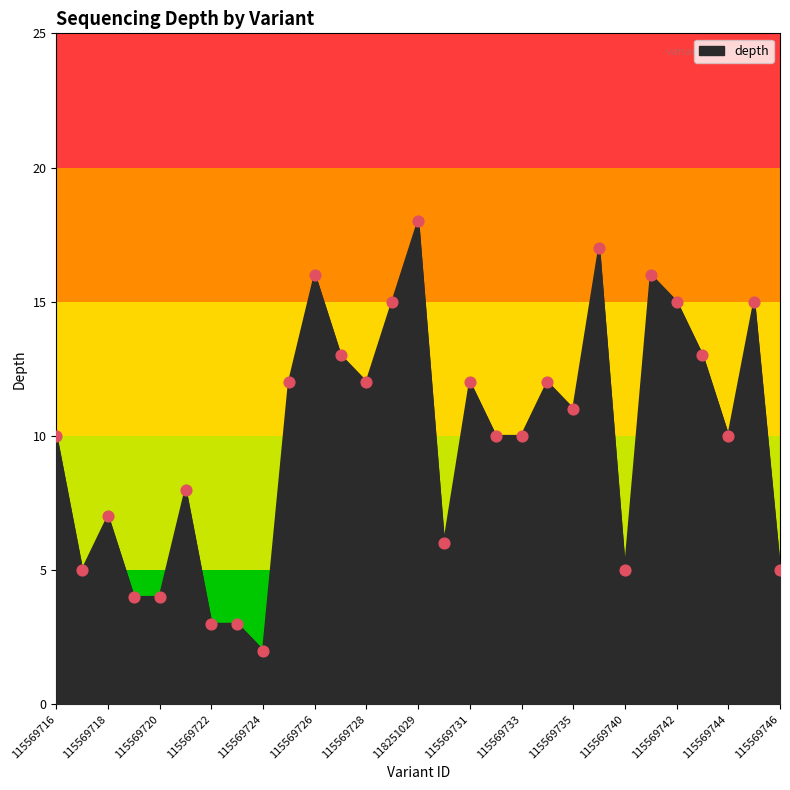

What is the maximum value shown in the chart?

18